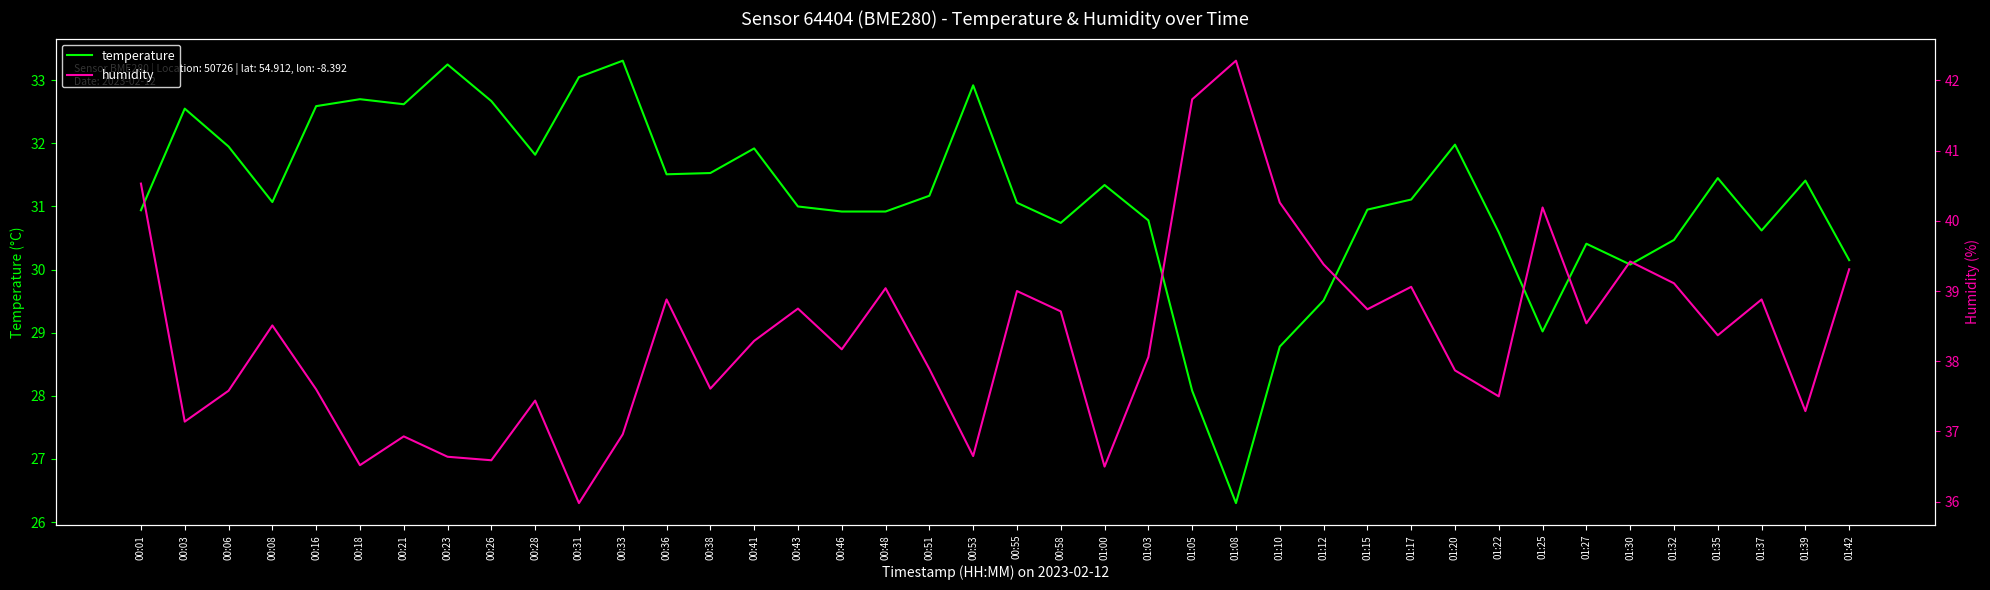

True or false: temperature and humidity cross at least once.

False